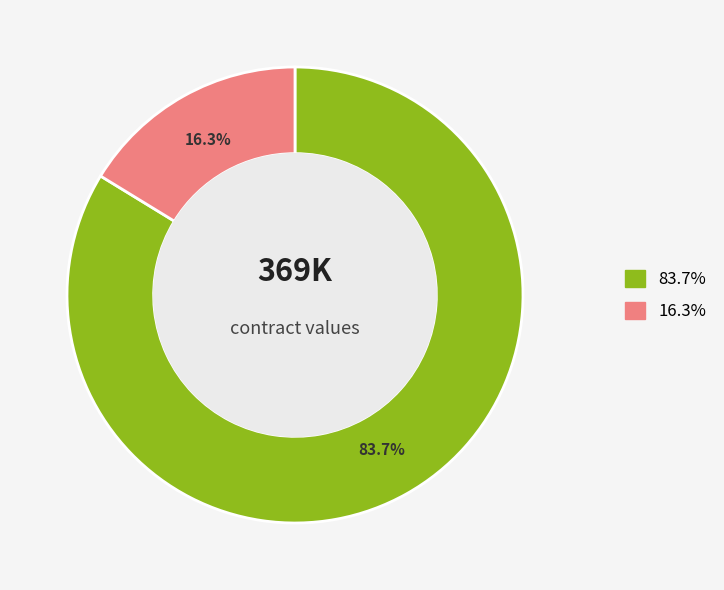

Is there a majority slice in this chart?

Yes